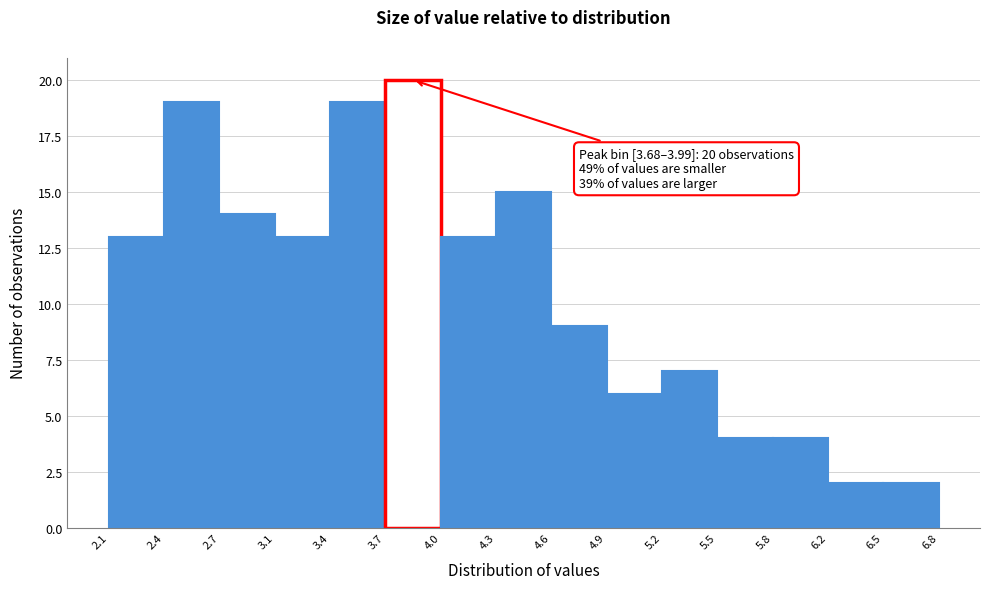

Which range on the x-axis has the tallest bar?

3.7 to 4.0